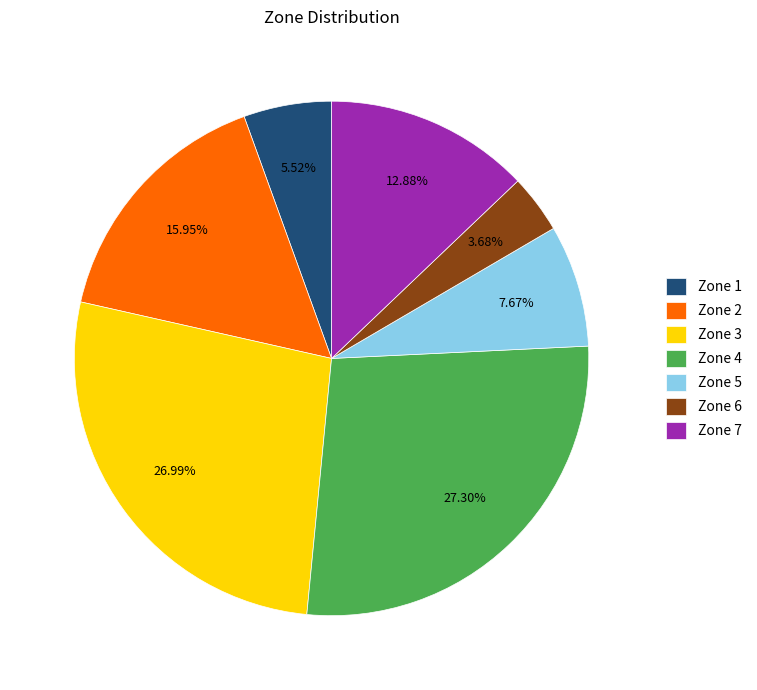

How many segments does this pie chart have?

7